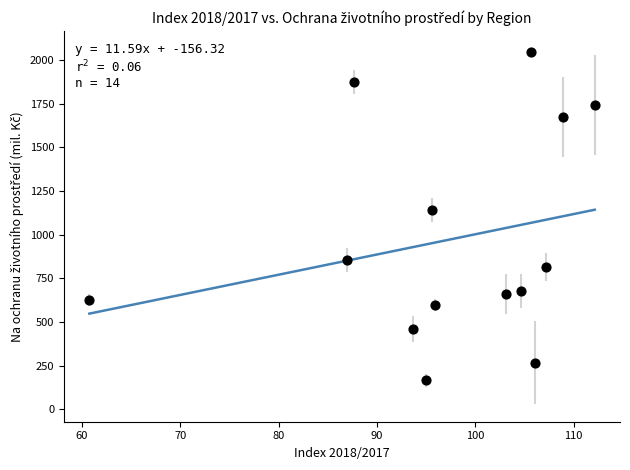

What is the range of Y values (max minus min)?

1879